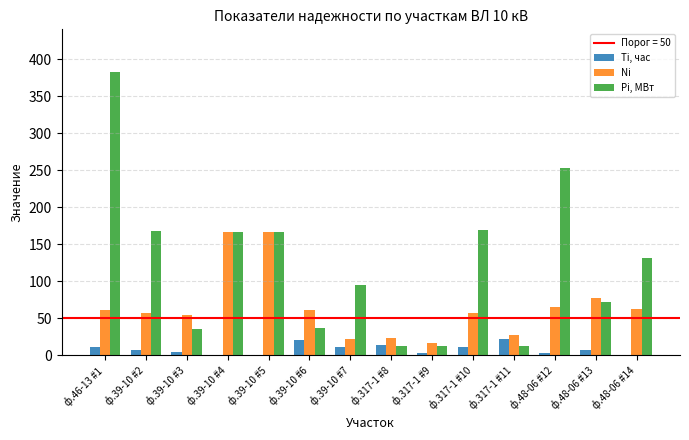

Between ф.39-10 #4 and ф.39-10 #6, which series saw the biggest shift?

Pi, МВт